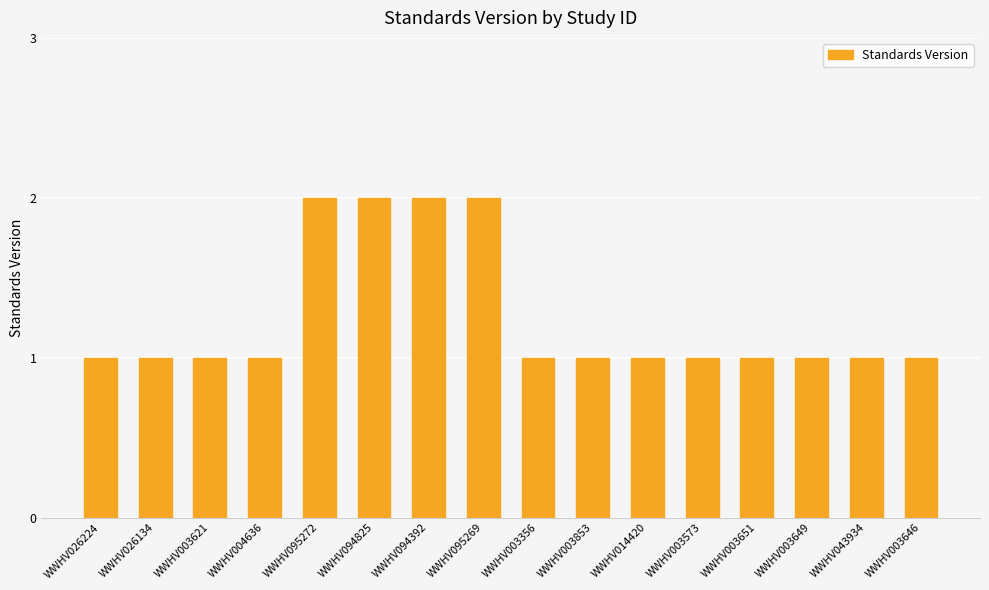

What is the difference between the second highest and minimum values?

1